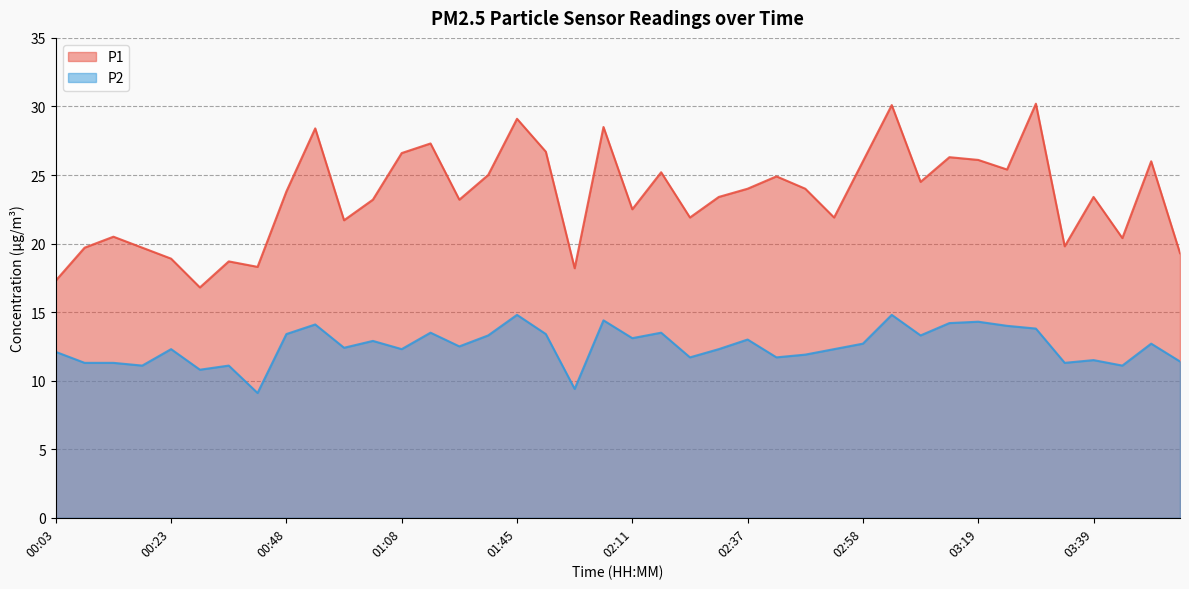

At how many categories does at least one series exceed 28?

5